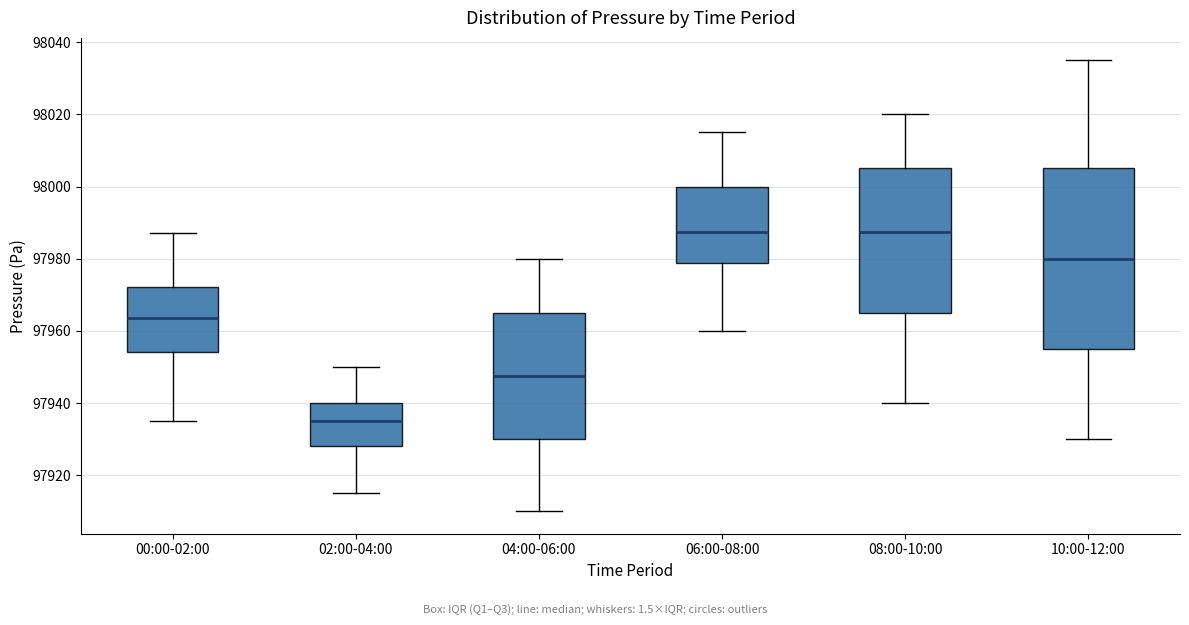

Where does the lower whisker of the box for 10:00-12:00 end on the y-axis? The values are not printed on the chart, so give them approximately, as read against the axis.

97930